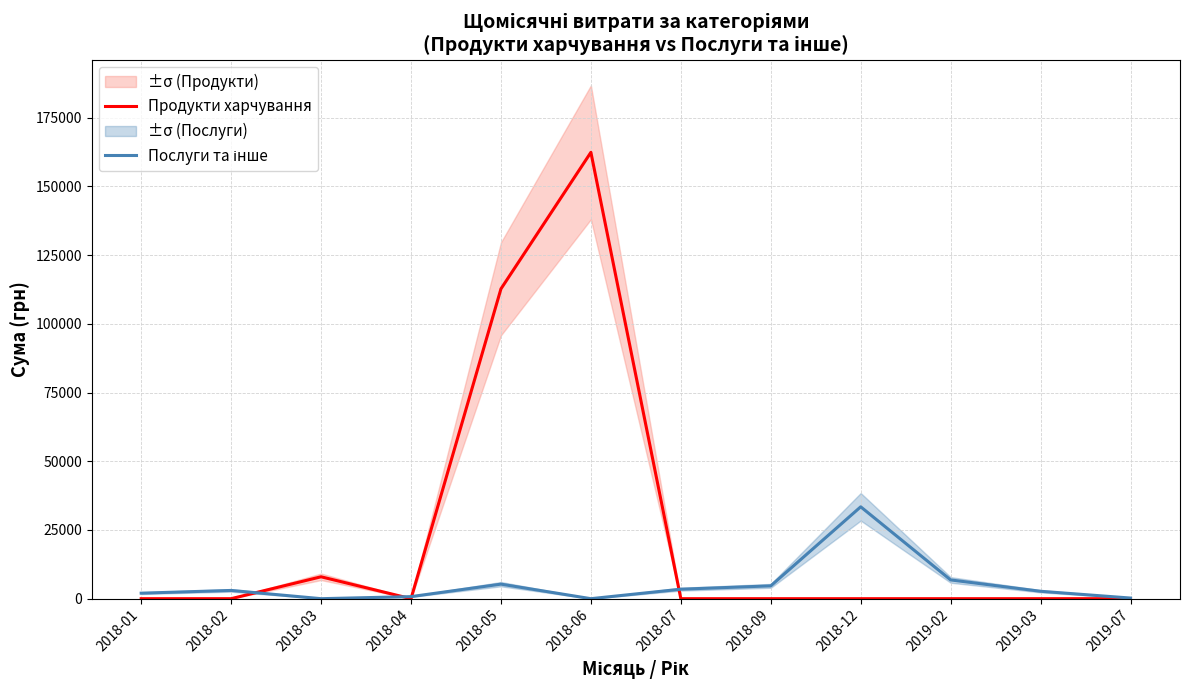

At how many categories does at least one series exceed 20663?

3